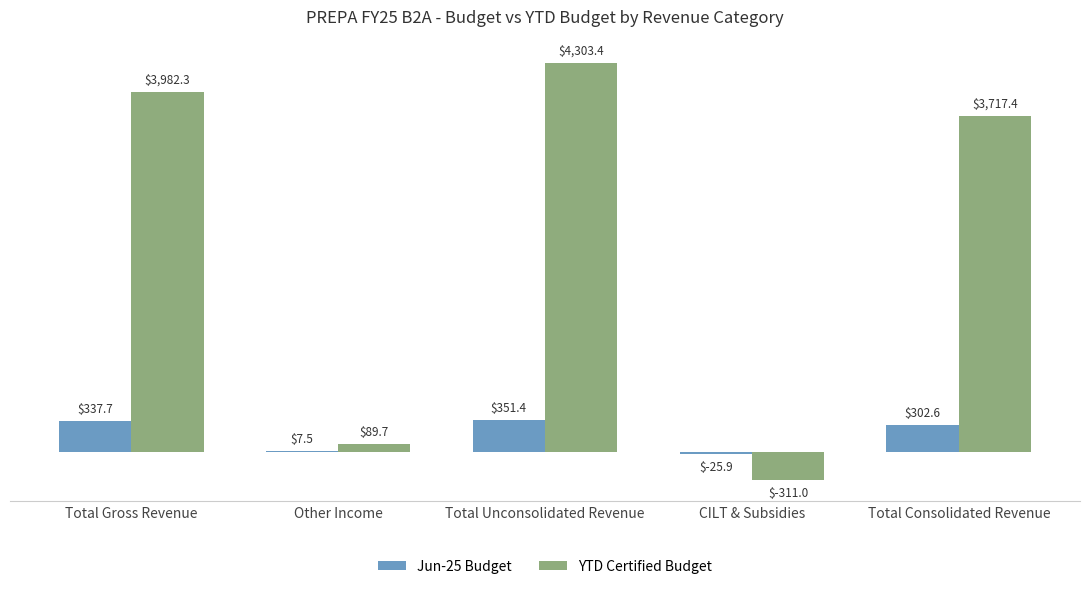

What are all the series names shown in the legend?

Jun-25 Budget, YTD Certified Budget